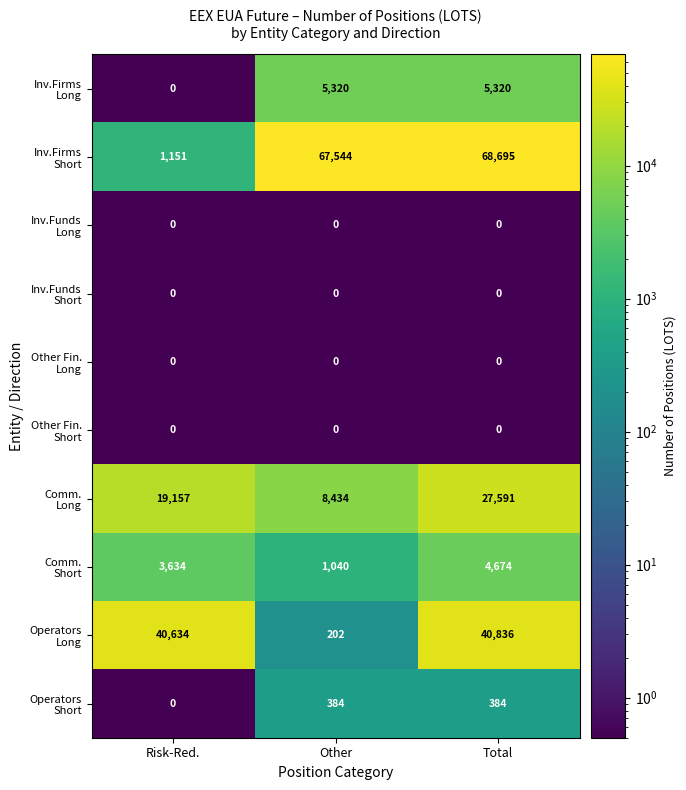

What is the greatest value displayed?

68695